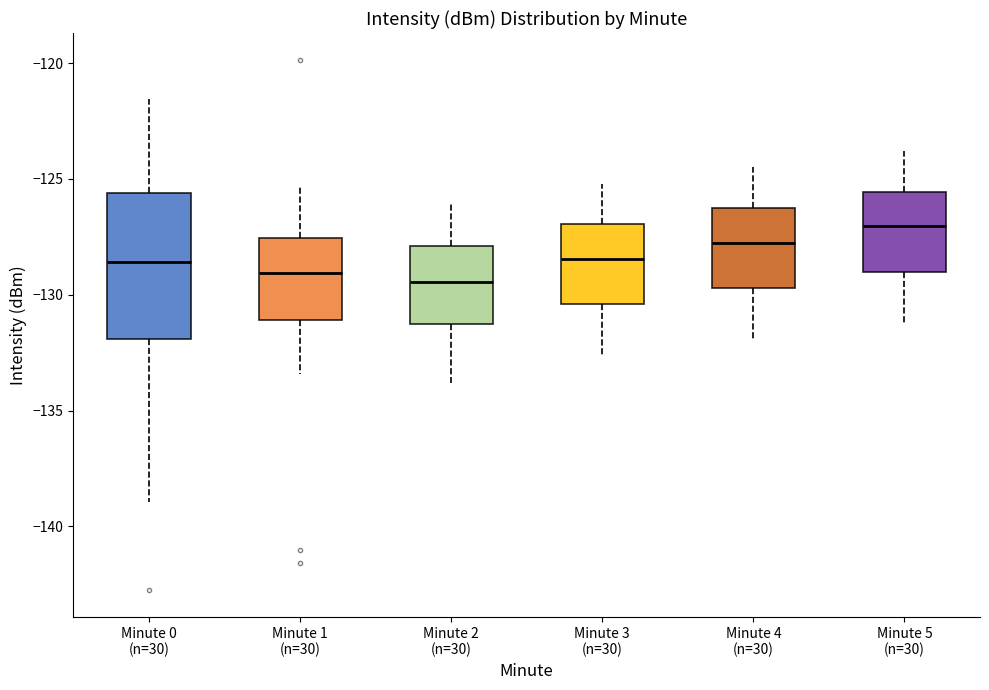

Reading left to right, read every box against the y-axis: the position of its median line, the range the box covers, and the ends of its whiskers. The values are not printed on the chart, so give them approximately, as read against the axis.

Minute 0 (n=30): median -128.5, box -132.0 to -125.5, whiskers -139.0 to -121.5
Minute 1 (n=30): median -129.0, box -131.0 to -127.5, whiskers -133.5 to -125.5
Minute 2 (n=30): median -129.5, box -131.0 to -128.0, whiskers -134.0 to -126.0
Minute 3 (n=30): median -128.5, box -130.5 to -127.0, whiskers -132.5 to -125.0
Minute 4 (n=30): median -127.5, box -129.5 to -126.0, whiskers -132.0 to -124.5
Minute 5 (n=30): median -127.0, box -129.0 to -125.5, whiskers -131.0 to -124.0